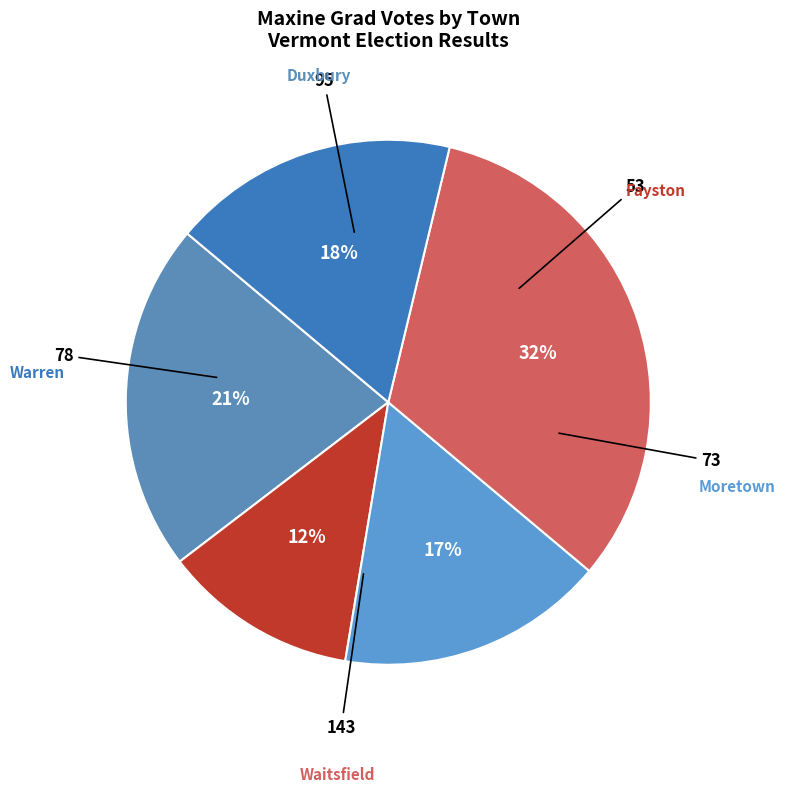

Do Waitsfield and Warren together represent more than half of the pie?

No